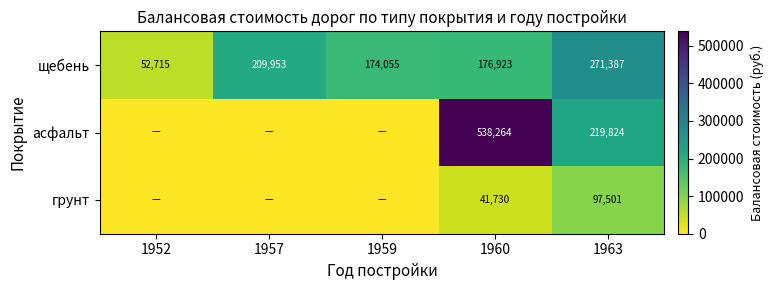

The асфальт series shows 538264 at 1960. True or false?

True